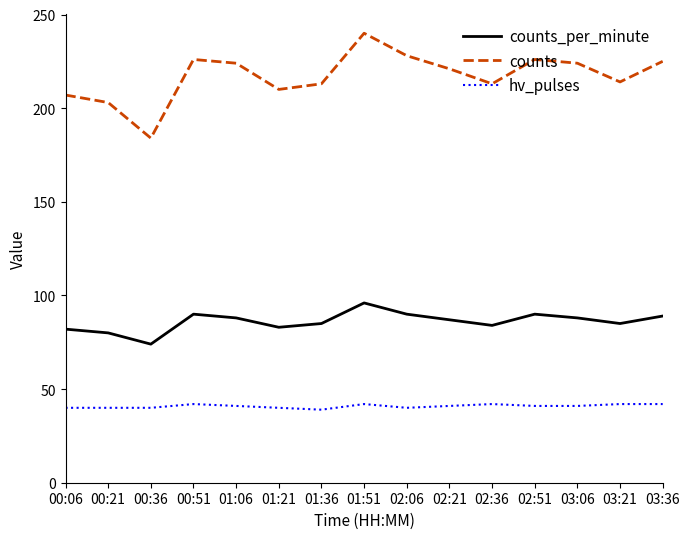

Count the number of data series in this chart.

3